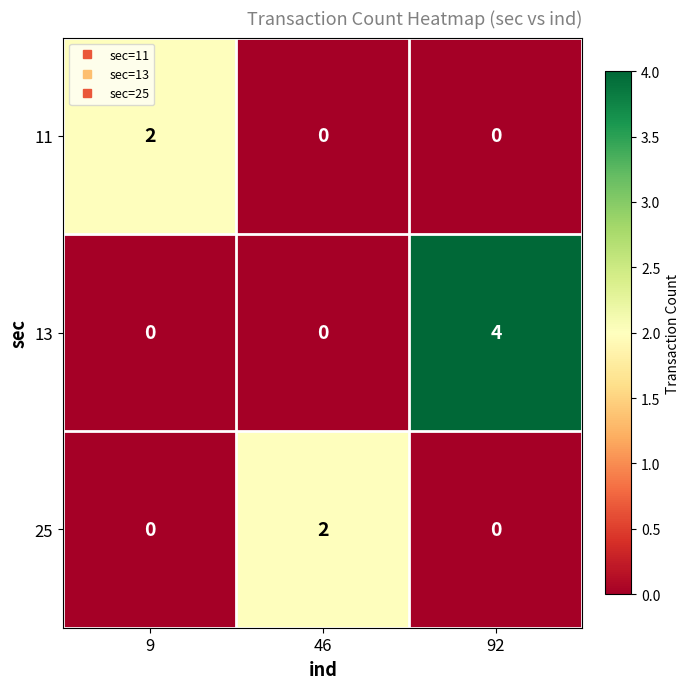

At which category is the sum across all series the highest?

92